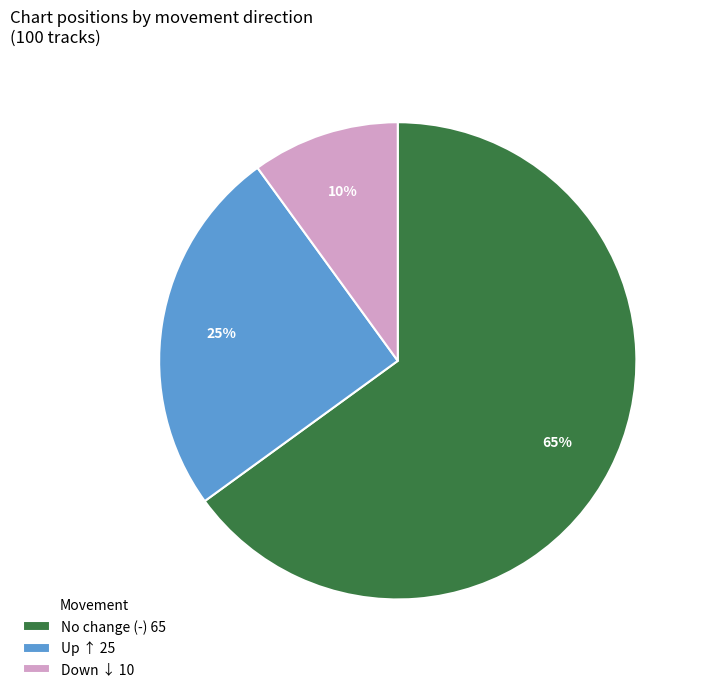

Which slice is the smallest?

Down ↓ 10